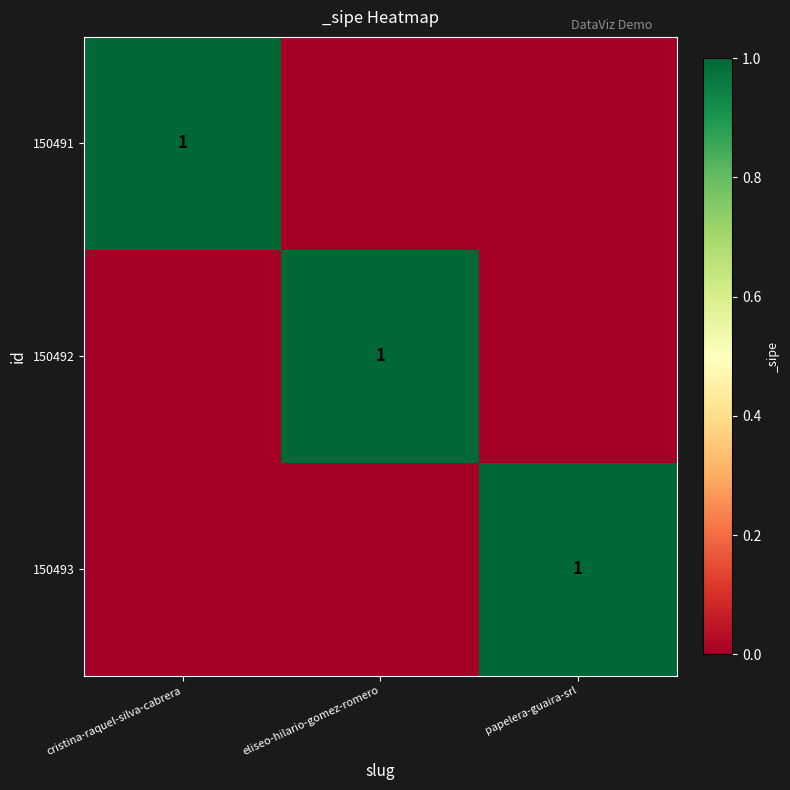

The 150493 series shows 1 at papelera-guaira-srl. True or false?

True